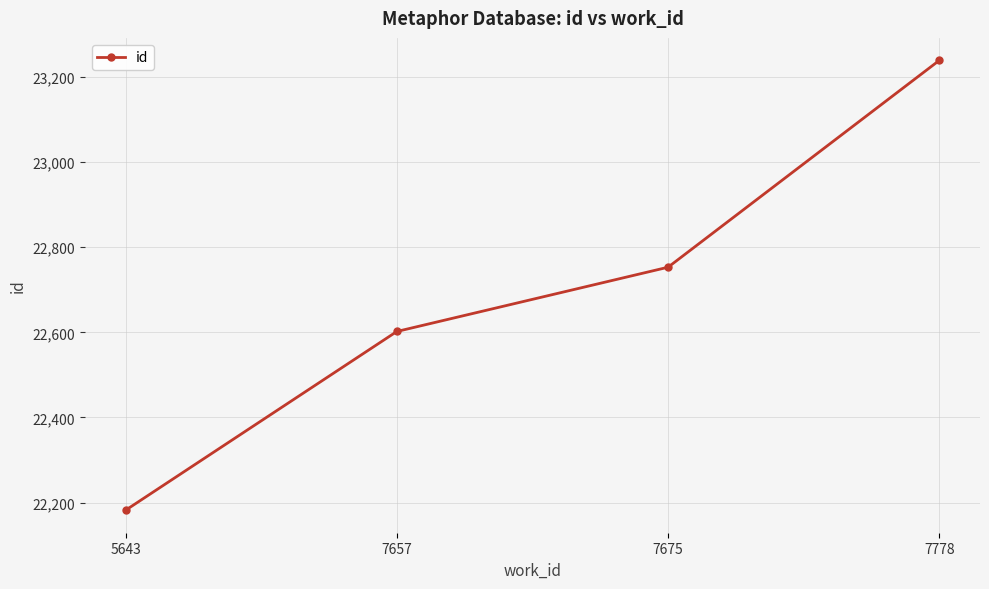

Reading left to right, transcribe all the data shown in this chart.

22182	22602	22753	23239